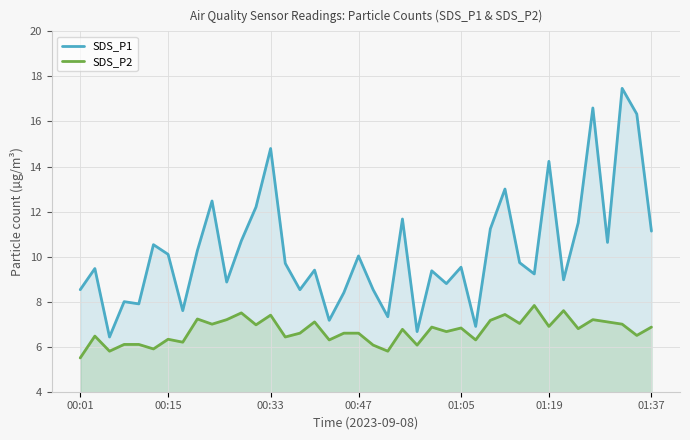

What is the lowest value of the SDS_P1 series?

6.4